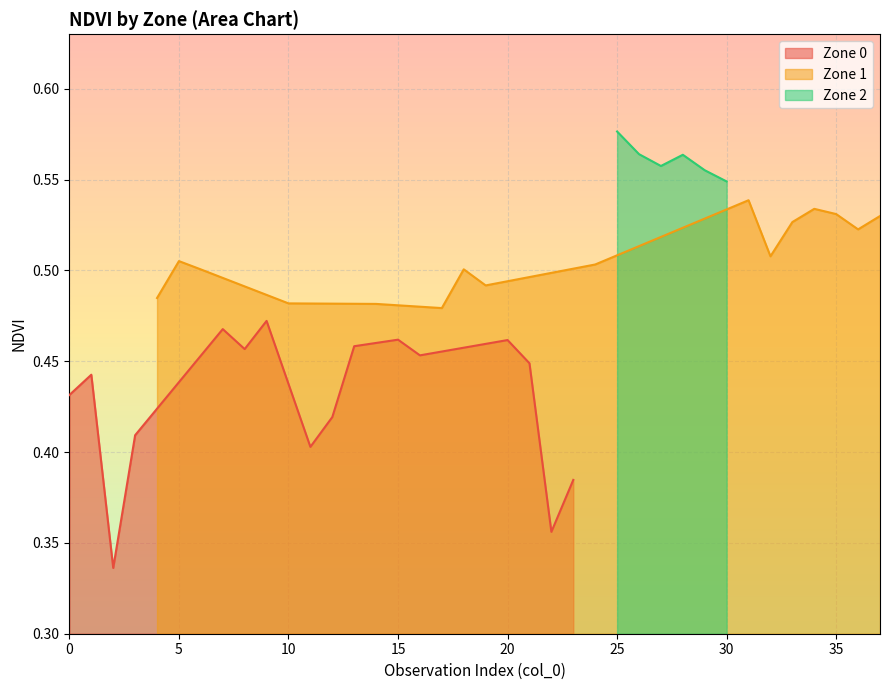

What is the value of the Zone 1 NDVI point at the 14th from the left?

0.5